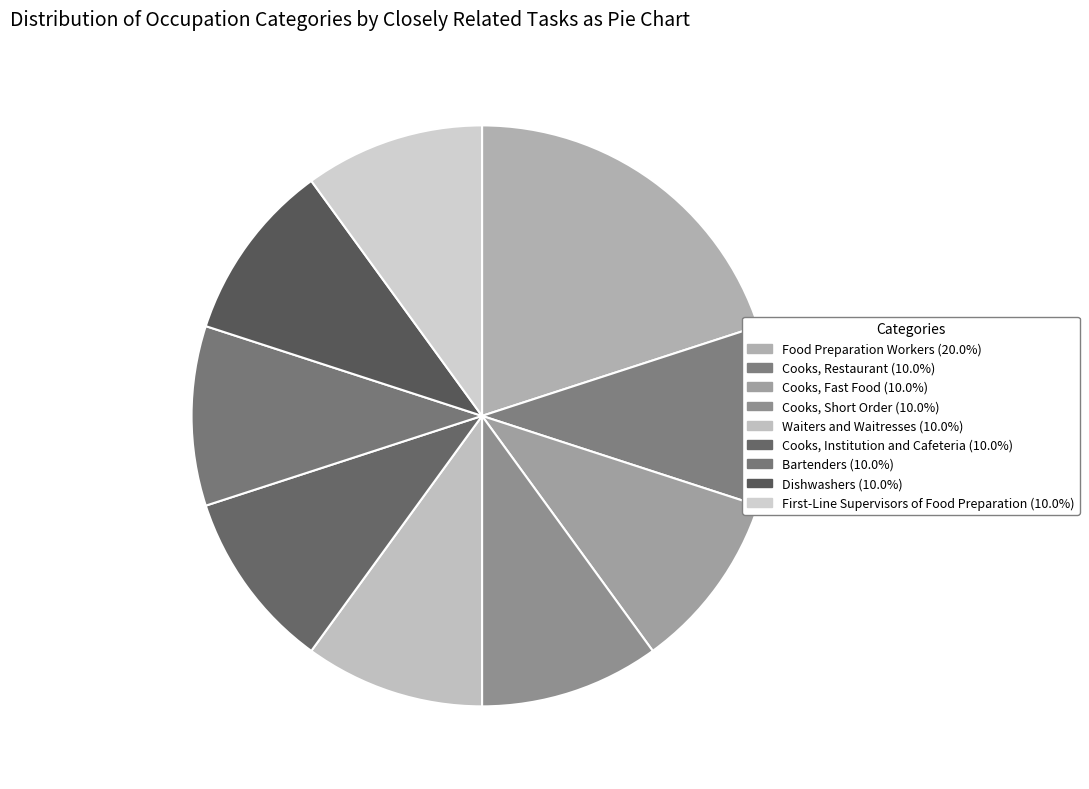

The Cooks, Restaurant slice represents 1% of the pie. True or false?

False